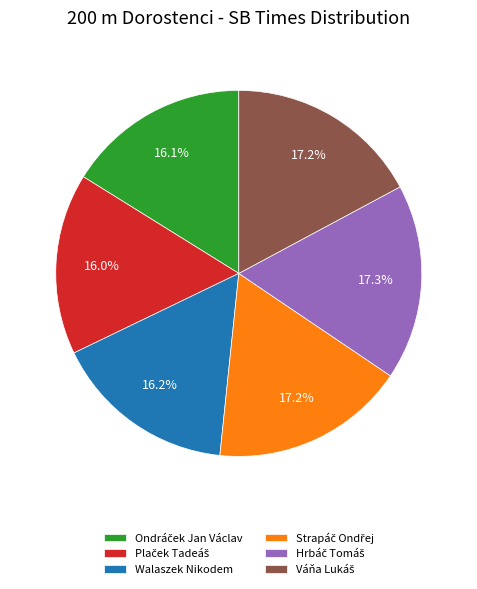

What percentage is NOT represented by Walaszek Nikodem?

83.8%